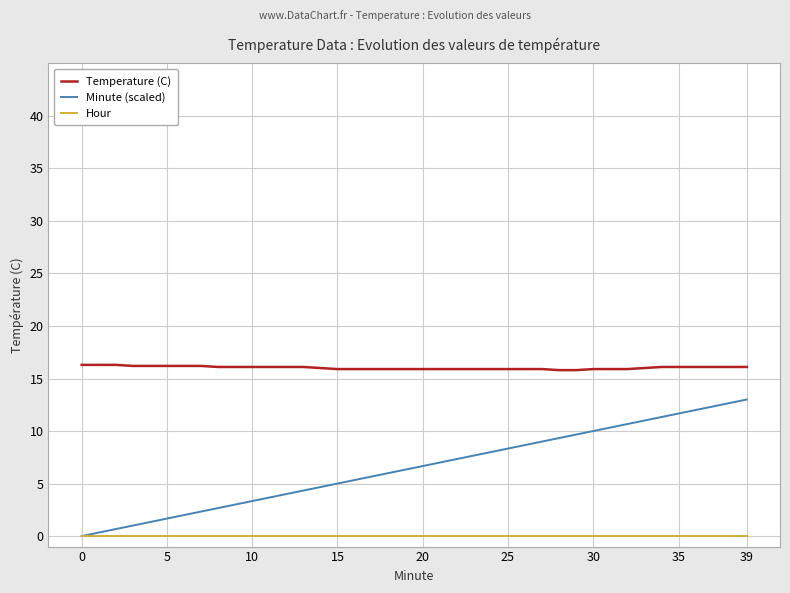

What is the maximum value shown in the chart?

16.3